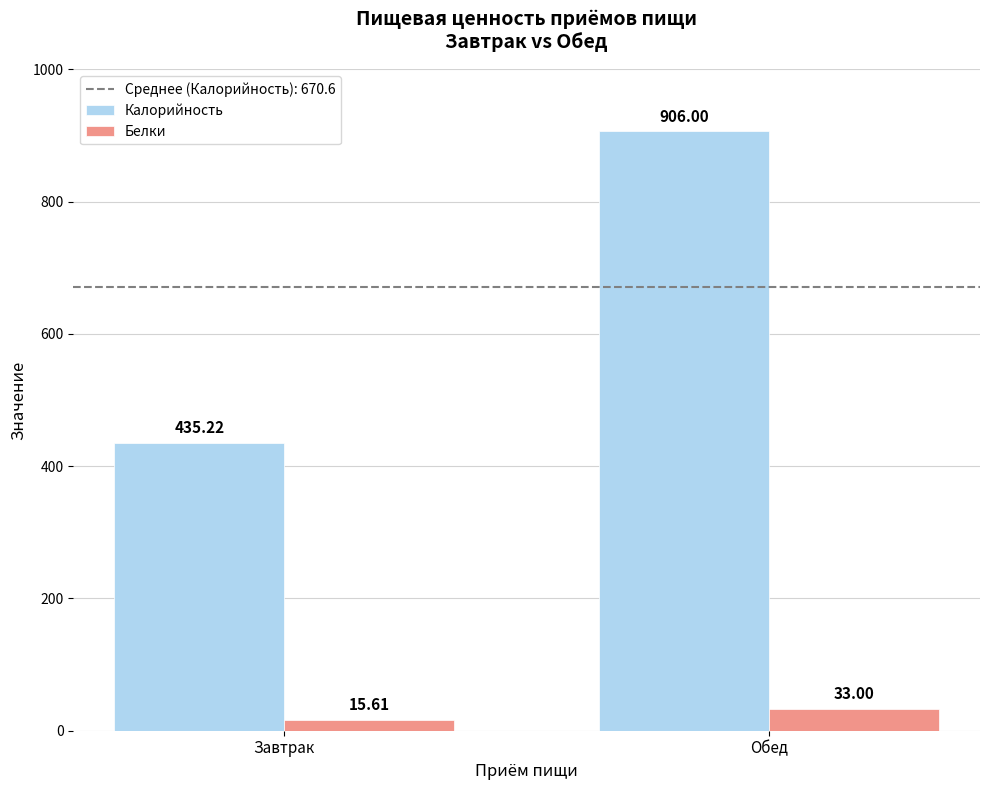

Reading left to right, transcribe all the data shown in this chart.

Калорийность: 435.2	906.0
Белки: 15.6	33.0